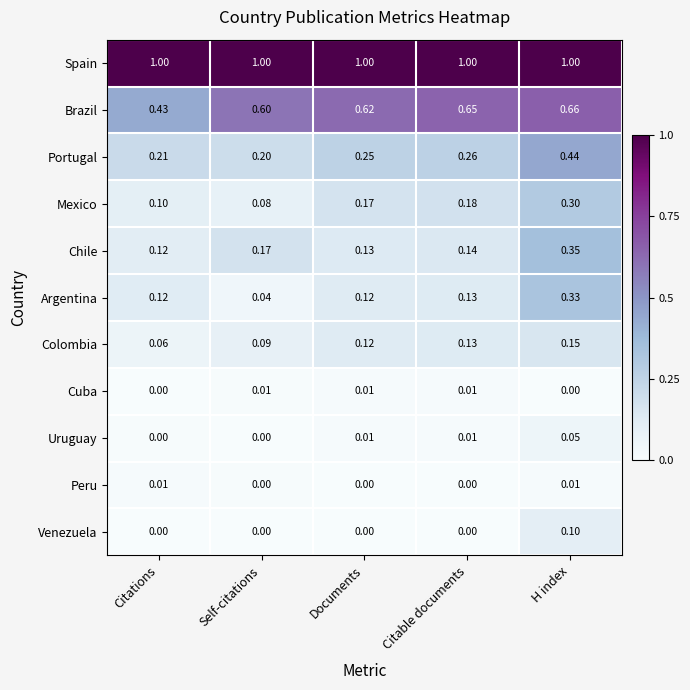

Which series changed the most between Citations and Self-citations?

Brazil